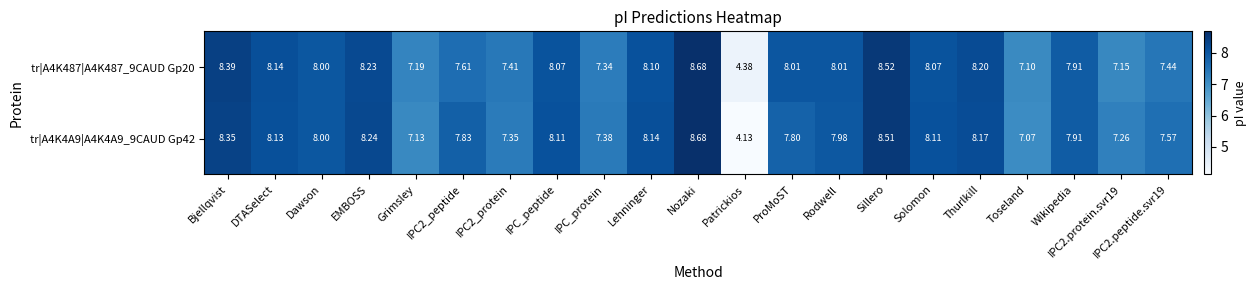

How many data points does each series have?

21